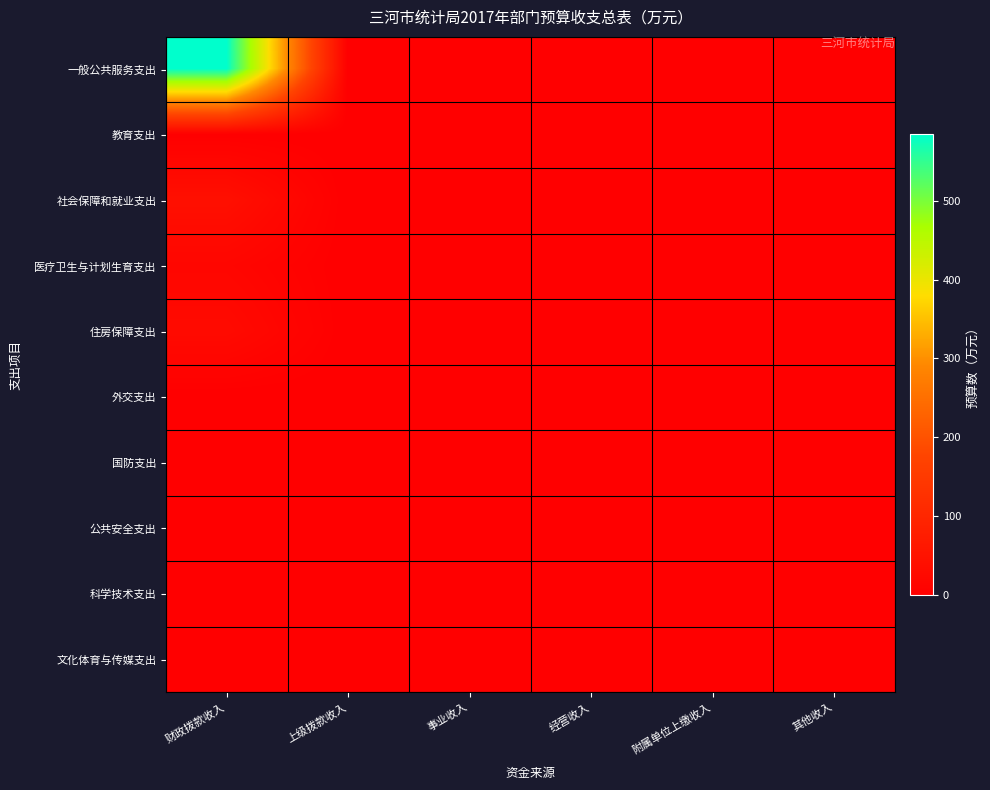

Reading right to left, what are all the values shown in this chart?

一般公共服务支出: 其他收入=0.0	附属单位上缴收入=0.0	经营收入=0.0	事业收入=0.0	上级拨款收入=0.0	财政拨款收入=584.1
教育支出: 其他收入=0.0	附属单位上缴收入=0.0	经营收入=0.0	事业收入=0.0	上级拨款收入=0.0	财政拨款收入=1.3
社会保障和就业支出: 其他收入=0.0	附属单位上缴收入=0.0	经营收入=0.0	事业收入=0.0	上级拨款收入=0.0	财政拨款收入=41.3
医疗卫生与计划生育支出: 其他收入=0.0	附属单位上缴收入=0.0	经营收入=0.0	事业收入=0.0	上级拨款收入=0.0	财政拨款收入=16.8
住房保障支出: 其他收入=0.0	附属单位上缴收入=0.0	经营收入=0.0	事业收入=0.0	上级拨款收入=0.0	财政拨款收入=28.4
外交支出: 其他收入=0.0	附属单位上缴收入=0.0	经营收入=0.0	事业收入=0.0	上级拨款收入=0.0	财政拨款收入=0.0
国防支出: 其他收入=0.0	附属单位上缴收入=0.0	经营收入=0.0	事业收入=0.0	上级拨款收入=0.0	财政拨款收入=0.0
公共安全支出: 其他收入=0.0	附属单位上缴收入=0.0	经营收入=0.0	事业收入=0.0	上级拨款收入=0.0	财政拨款收入=0.0
科学技术支出: 其他收入=0.0	附属单位上缴收入=0.0	经营收入=0.0	事业收入=0.0	上级拨款收入=0.0	财政拨款收入=0.0
文化体育与传媒支出: 其他收入=0.0	附属单位上缴收入=0.0	经营收入=0.0	事业收入=0.0	上级拨款收入=0.0	财政拨款收入=0.0